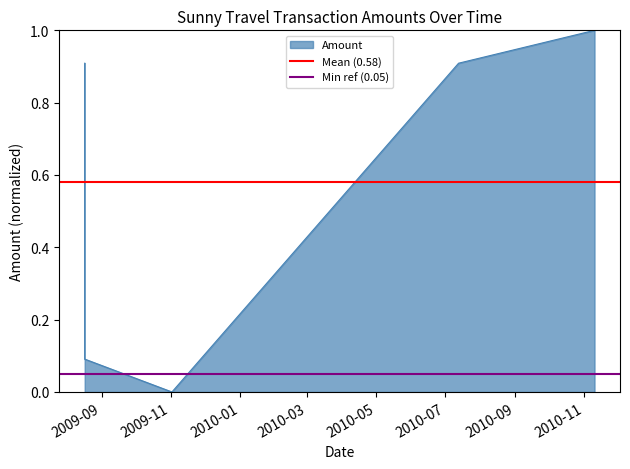

How many lines are shown in the chart?

2